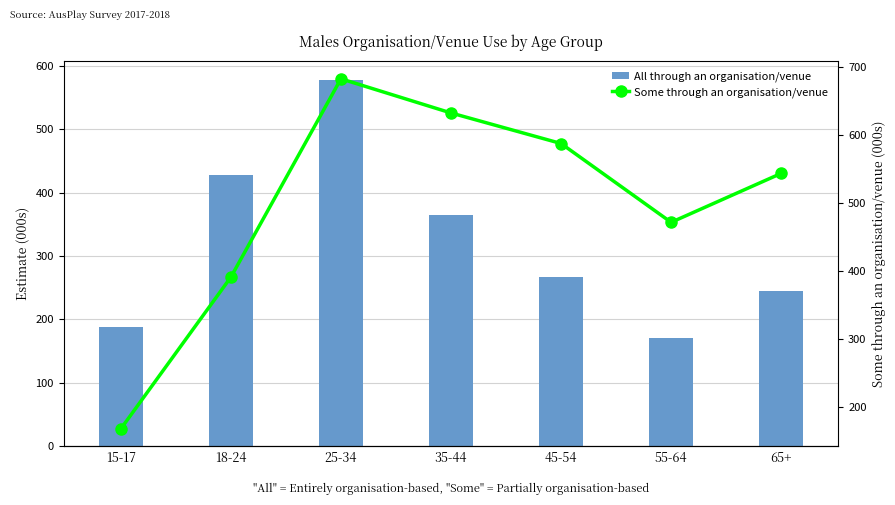

How many values in the All through an organisation/venue series are below 266?

3